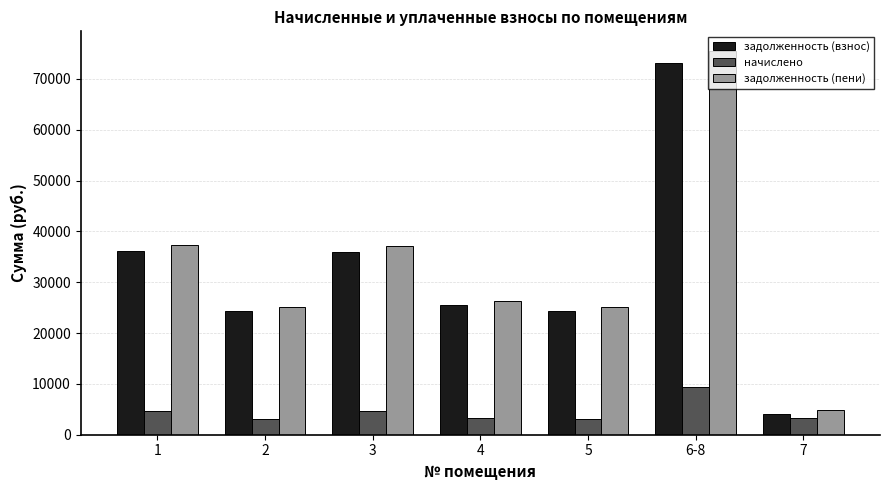

What is the lowest value of the начислено series?

3132.8